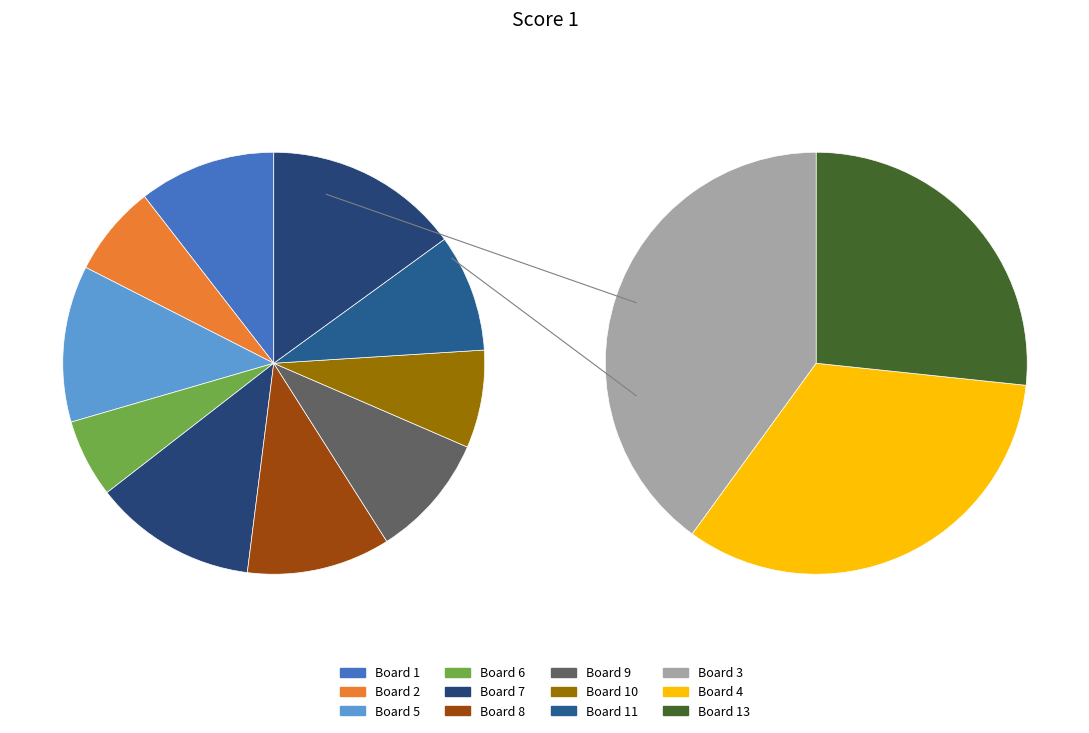

Does Board 5 account for over 50% of the chart?

No